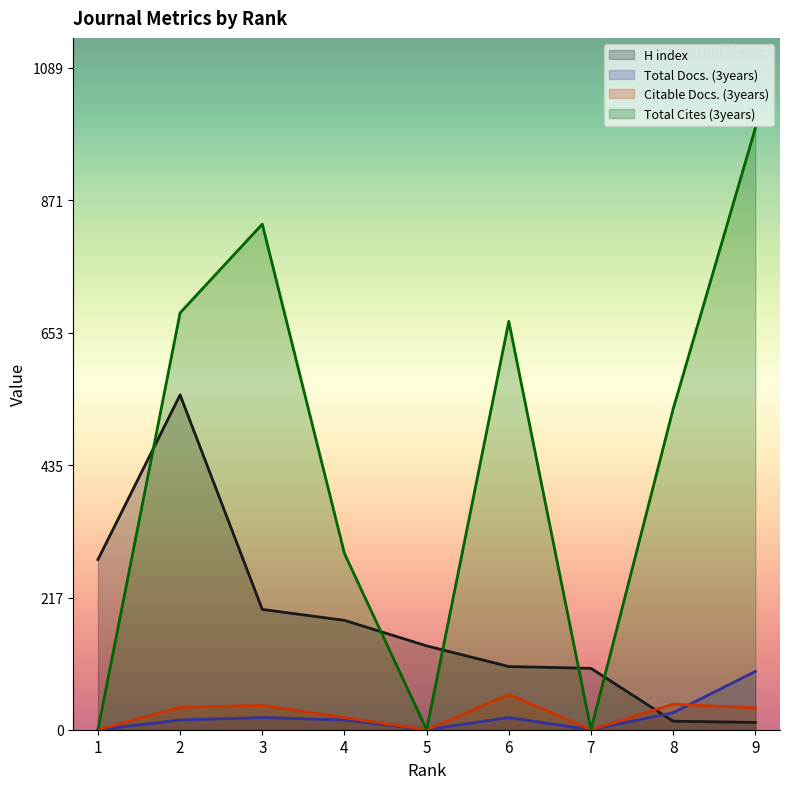

Which series has the largest total across all categories?

Total Cites (3years)